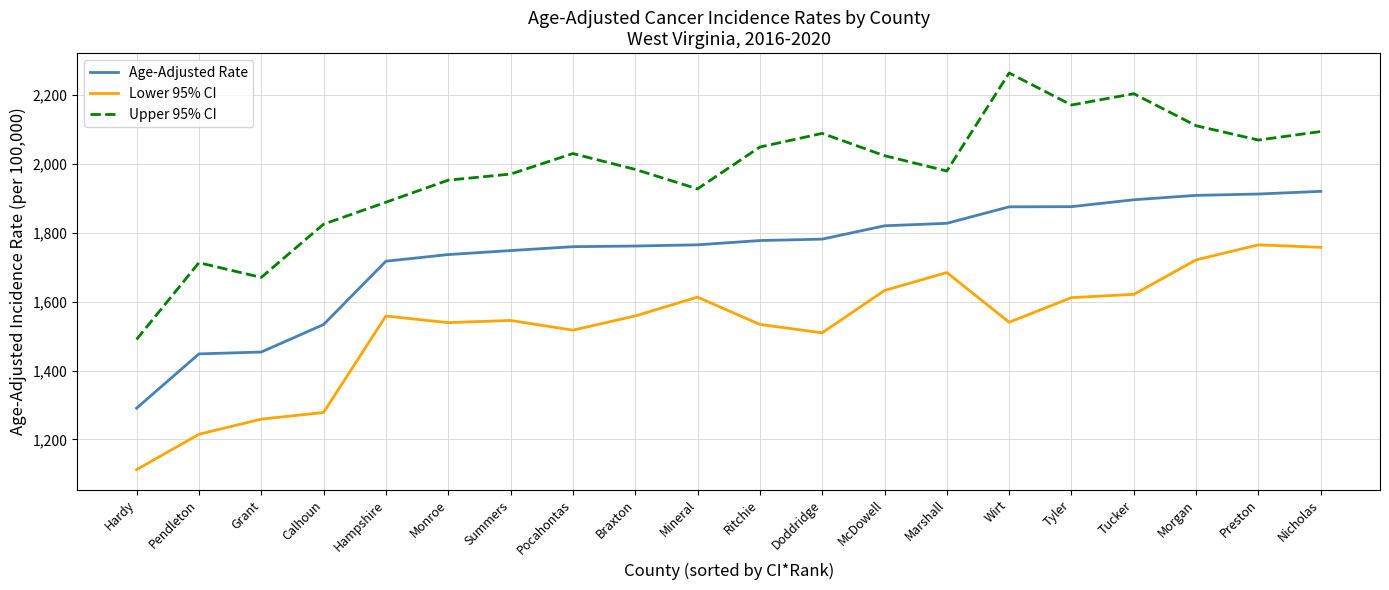

True or false: Age-Adjusted Rate and Lower 95% CI cross at least once.

False